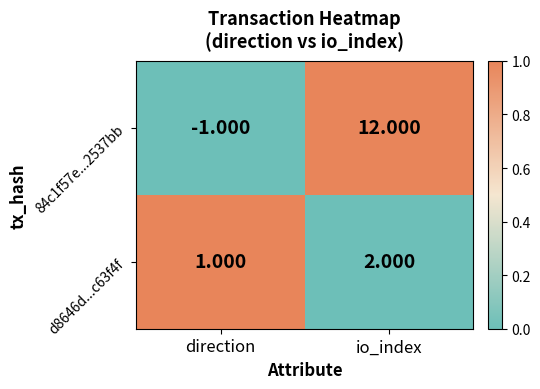

List the labels in order of d8646d...c63f4f value, largest first.

io_index, direction